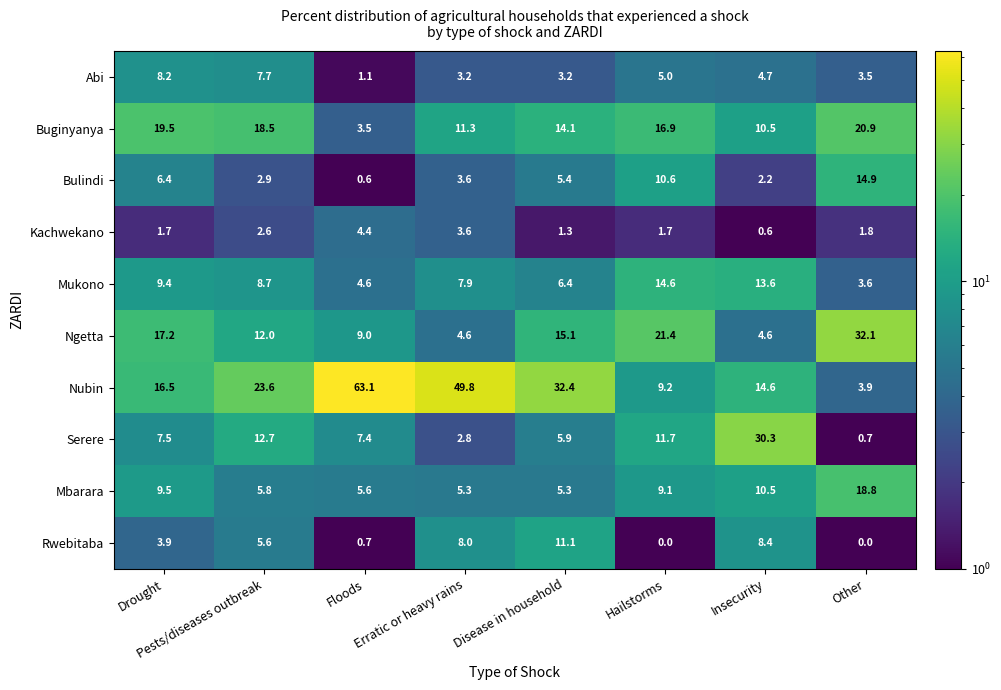

How many series are shown in this chart?

10